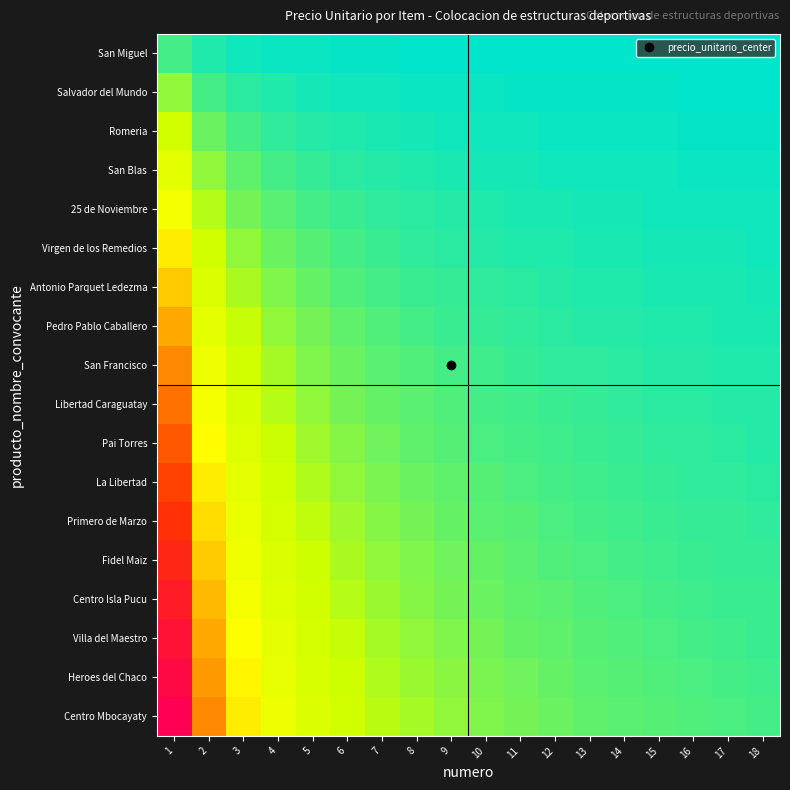

Reading left to right, list all the values displayed in this chart.

San Miguel: 1=174955139.0	2=87477569.5	3=58318379.7	4=43738784.8	5=34991027.8	6=29159189.8	7=24993591.3	8=21869392.4	9=19439459.9	10=17495513.9	11=15905012.6	12=14579594.9	13=13458087.6	14=12496795.6	15=11663675.9	16=10934696.2	17=10291478.8	18=9719729.9
Salvador del Mundo: 1=349910278.0	2=174955139.0	3=116636759.3	4=87477569.5	5=69982055.6	6=58318379.7	7=49987182.6	8=43738784.8	9=38878919.8	10=34991027.8	11=31810025.3	12=29159189.8	13=26916175.2	14=24993591.3	15=23327351.9	16=21869392.4	17=20582957.5	18=19439459.9
Romeria: 1=524865417.0	2=262432708.5	3=174955139.0	4=131216354.2	5=104973083.4	6=87477569.5	7=74980773.9	8=65608177.1	9=58318379.7	10=52486541.7	11=47715037.9	12=43738784.8	13=40374262.8	14=37490386.9	15=34991027.8	16=32804088.6	17=30874436.3	18=29159189.8
San Blas: 1=699820556.0	2=349910278.0	3=233273518.7	4=174955139.0	5=139964111.2	6=116636759.3	7=99974365.1	8=87477569.5	9=77757839.6	10=69982055.6	11=63620050.5	12=58318379.7	13=53832350.5	14=49987182.6	15=46654703.7	16=43738784.8	17=41165915.1	18=38878919.8
25 de Noviembre: 1=874775695.0	2=437387847.5	3=291591898.3	4=218693923.8	5=174955139.0	6=145795949.2	7=124967956.4	8=109346961.9	9=97197299.4	10=87477569.5	11=79525063.2	12=72897974.6	13=67290438.1	14=62483978.2	15=58318379.7	16=54673480.9	17=51457393.8	18=48598649.7
Virgen de los Remedios: 1=1049730834.0	2=524865417.0	3=349910278.0	4=262432708.5	5=209946166.8	6=174955139.0	7=149961547.7	8=131216354.2	9=116636759.3	10=104973083.4	11=95430075.8	12=87477569.5	13=80748525.7	14=74980773.9	15=69982055.6	16=65608177.1	17=61748872.6	18=58318379.7
Antonio Parquet Ledezma: 1=1224685973.0	2=612342986.5	3=408228657.7	4=306171493.2	5=244937194.6	6=204114328.8	7=174955139.0	8=153085746.6	9=136076219.2	10=122468597.3	11=111335088.5	12=102057164.4	13=94206613.3	14=87477569.5	15=81645731.5	16=76542873.3	17=72040351.4	18=68038109.6
Pedro Pablo Caballero: 1=1399641112.0	2=699820556.0	3=466547037.3	4=349910278.0	5=279928222.4	6=233273518.7	7=199948730.3	8=174955139.0	9=155515679.1	10=139964111.2	11=127240101.1	12=116636759.3	13=107664700.9	14=99974365.1	15=93309407.5	16=87477569.5	17=82331830.1	18=77757839.6
San Francisco: 1=1574596251.0	2=787298125.5	3=524865417.0	4=393649062.8	5=314919250.2	6=262432708.5	7=224942321.6	8=196824531.4	9=174955139.0	10=157459625.1	11=143145113.7	12=131216354.2	13=121122788.5	14=112471160.8	15=104973083.4	16=98412265.7	17=92623308.9	18=87477569.5
Libertad Caraguatay: 1=1749551390.0	2=874775695.0	3=583183796.7	4=437387847.5	5=349910278.0	6=291591898.3	7=249935912.9	8=218693923.8	9=194394598.9	10=174955139.0	11=159050126.4	12=145795949.2	13=134580876.2	14=124967956.4	15=116636759.3	16=109346961.9	17=102914787.6	18=97197299.4
Pai Torres: 1=1924506529.0	2=962253264.5	3=641502176.3	4=481126632.2	5=384901305.8	6=320751088.2	7=274929504.1	8=240563316.1	9=213834058.8	10=192450652.9	11=174955139.0	12=160375544.1	13=148038963.8	14=137464752.1	15=128300435.3	16=120281658.1	17=113206266.4	18=106917029.4
La Libertad: 1=2099461668.0	2=1049730834.0	3=699820556.0	4=524865417.0	5=419892333.6	6=349910278.0	7=299923095.4	8=262432708.5	9=233273518.7	10=209946166.8	11=190860151.6	12=174955139.0	13=161497051.4	14=149961547.7	15=139964111.2	16=131216354.2	17=123497745.2	18=116636759.3
Primero de Marzo: 1=2274416807.0	2=1137208403.5	3=758138935.7	4=568604201.8	5=454883361.4	6=379069467.8	7=324916686.7	8=284302100.9	9=252712978.6	10=227441680.7	11=206765164.3	12=189534733.9	13=174955139.0	14=162458343.4	15=151627787.1	16=142151050.4	17=133789223.9	18=126356489.3
Fidel Maiz: 1=2449371946.0	2=1224685973.0	3=816457315.3	4=612342986.5	5=489874389.2	6=408228657.7	7=349910278.0	8=306171493.2	9=272152438.4	10=244937194.6	11=222670176.9	12=204114328.8	13=188413226.6	14=174955139.0	15=163291463.1	16=153085746.6	17=144080702.7	18=136076219.2
Centro Isla Pucu: 1=2624327085.0	2=1312163542.5	3=874775695.0	4=656081771.2	5=524865417.0	6=437387847.5	7=374903869.3	8=328040885.6	9=291591898.3	10=262432708.5	11=238575189.5	12=218693923.8	13=201871314.2	14=187451934.6	15=174955139.0	16=164020442.8	17=154372181.5	18=145795949.2
Villa del Maestro: 1=2799282224.0	2=1399641112.0	3=933094074.7	4=699820556.0	5=559856444.8	6=466547037.3	7=399897460.6	8=349910278.0	9=311031358.2	10=279928222.4	11=254480202.2	12=233273518.7	13=215329401.8	14=199948730.3	15=186618814.9	16=174955139.0	17=164663660.2	18=155515679.1
Heroes del Chaco: 1=2974237363.0	2=1487118681.5	3=991412454.3	4=743559340.8	5=594847472.6	6=495706227.2	7=424891051.9	8=371779670.4	9=330470818.1	10=297423736.3	11=270385214.8	12=247853113.6	13=228787489.5	14=212445525.9	15=198282490.9	16=185889835.2	17=174955139.0	18=165235409.1
Centro Mbocayaty: 1=3149192502.0	2=1574596251.0	3=1049730834.0	4=787298125.5	5=629838500.4	6=524865417.0	7=449884643.1	8=393649062.8	9=349910278.0	10=314919250.2	11=286290227.5	12=262432708.5	13=242245577.1	14=224942321.6	15=209946166.8	16=196824531.4	17=185246617.8	18=174955139.0